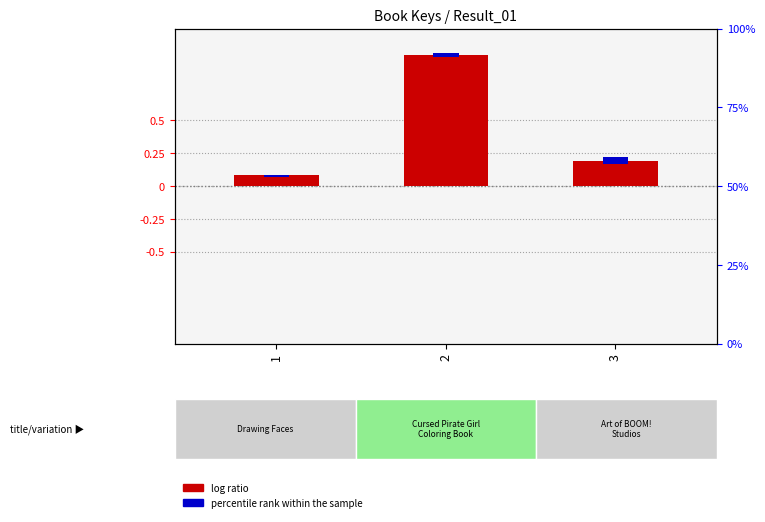

What is the difference between the values at 2 and 3?

0.8